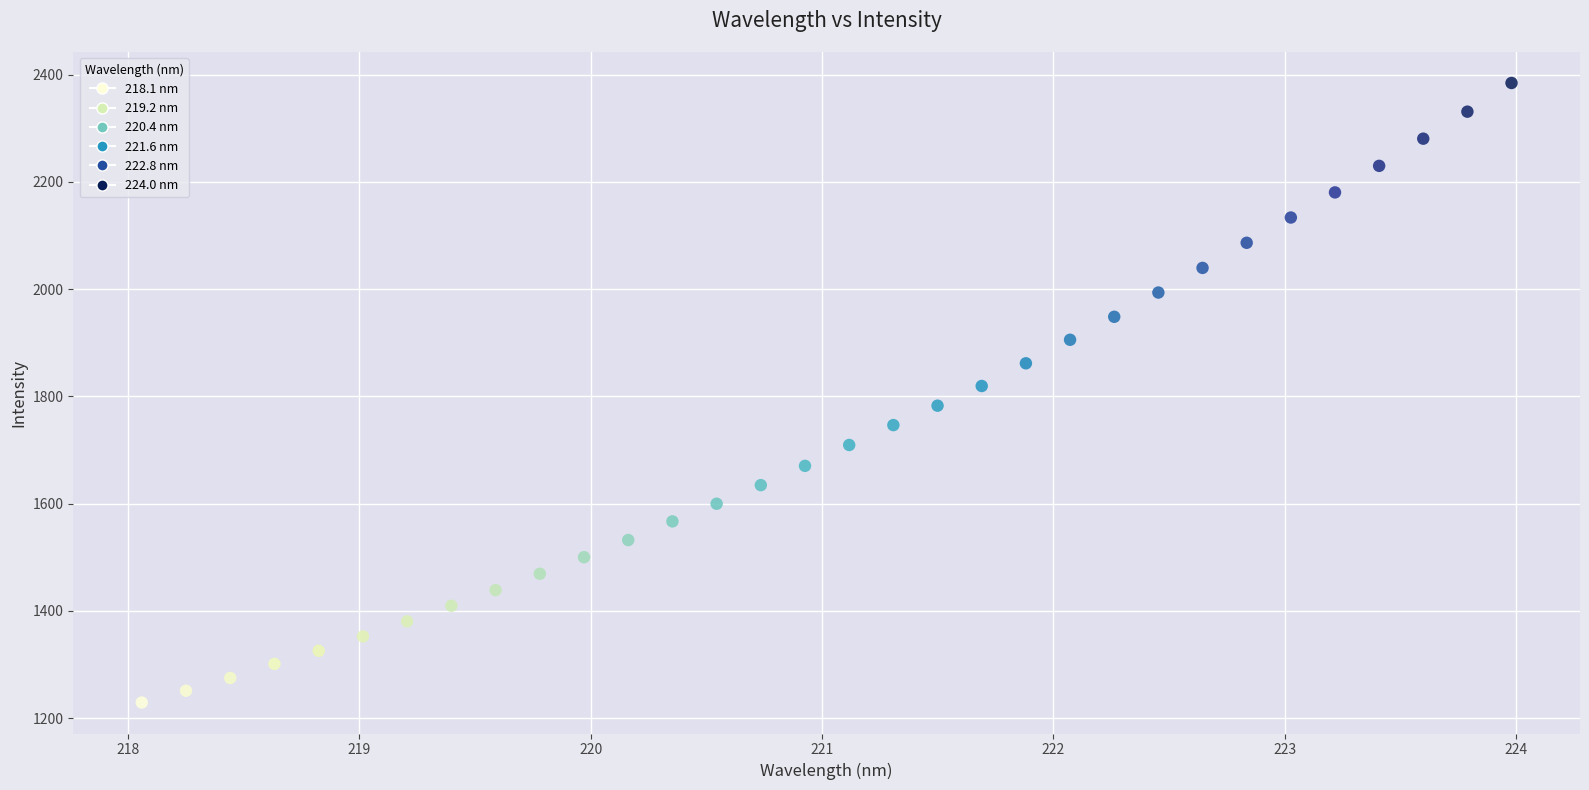

What is the range of Y values (max minus min)?

1155.3